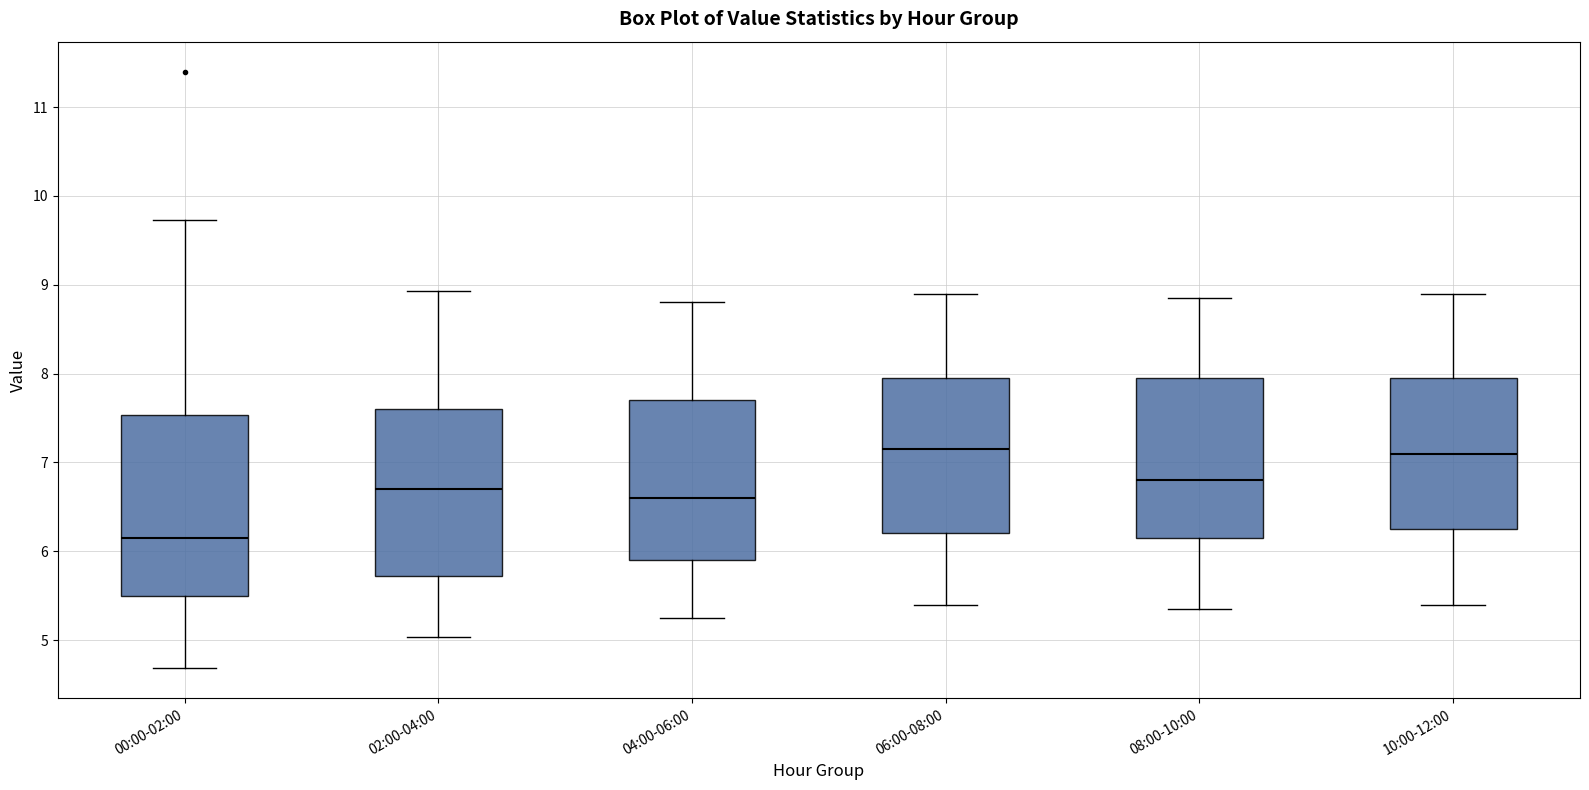

Reading left to right, transcribe this box plot: for each box, give where its median line is, the range the box spans, and where its two whiskers end, as read against the y-axis. The values are not printed on the chart, so give them approximately, as read against the axis.

00:00-02:00: median 6.2, box 5.5 to 7.5, whiskers 4.7 to 9.7
02:00-04:00: median 6.7, box 5.7 to 7.6, whiskers 5.0 to 8.9
04:00-06:00: median 6.6, box 5.9 to 7.7, whiskers 5.3 to 8.8
06:00-08:00: median 7.2, box 6.2 to 8.0, whiskers 5.4 to 8.9
08:00-10:00: median 6.8, box 6.2 to 8.0, whiskers 5.4 to 8.9
10:00-12:00: median 7.1, box 6.3 to 8.0, whiskers 5.4 to 8.9